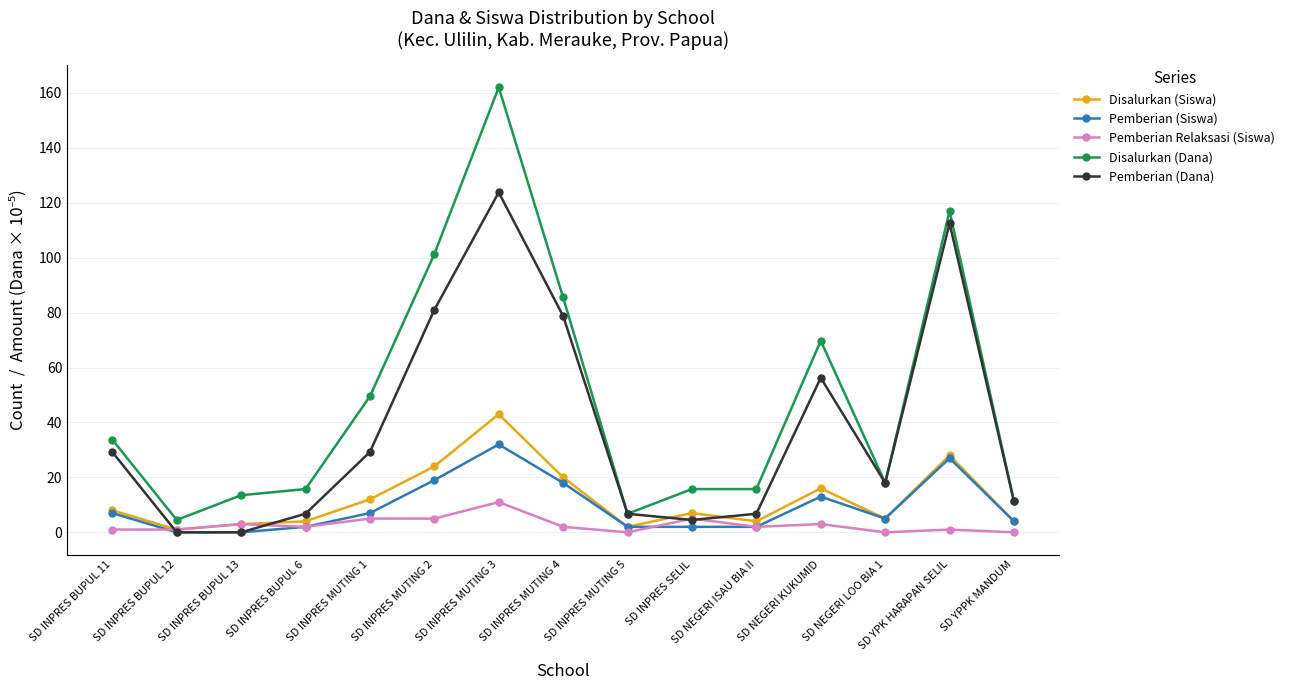

How many intersections are there between Pemberian (Dana) and Disalurkan (Siswa)?

4